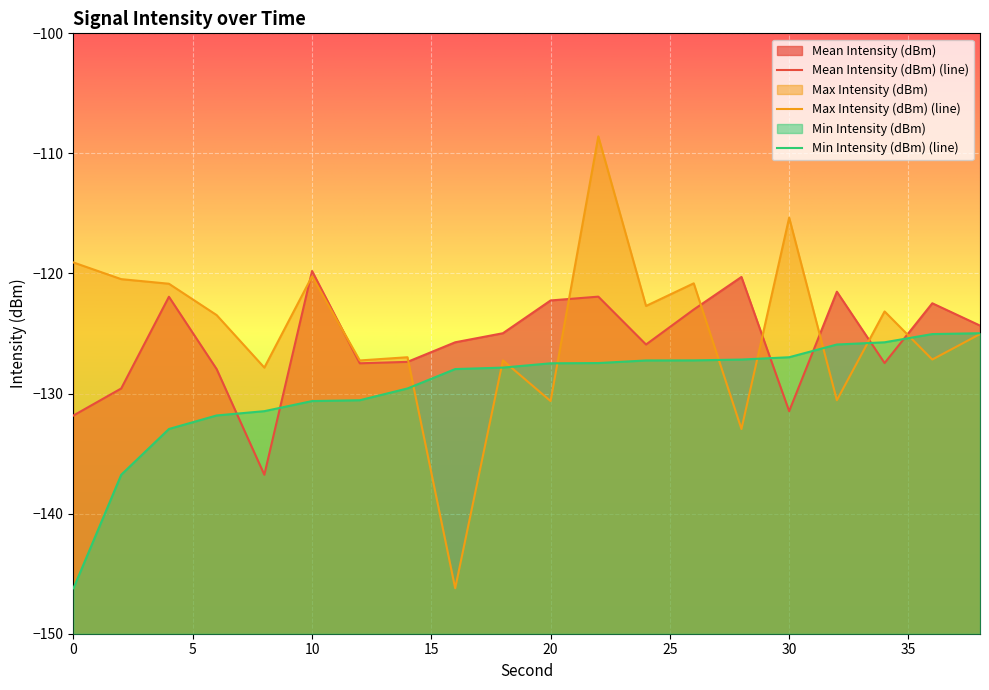

What is the difference between the Min Intensity (dBm) values at 22 and 28?

0.3